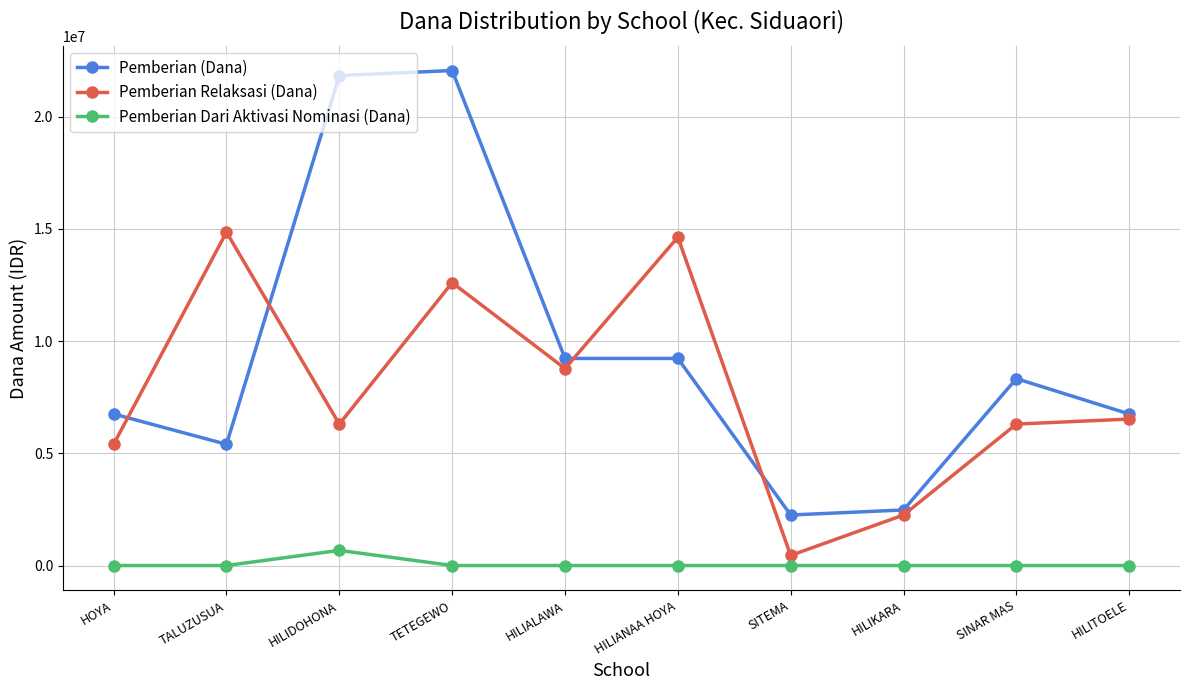

What is the greatest value displayed?

22050000